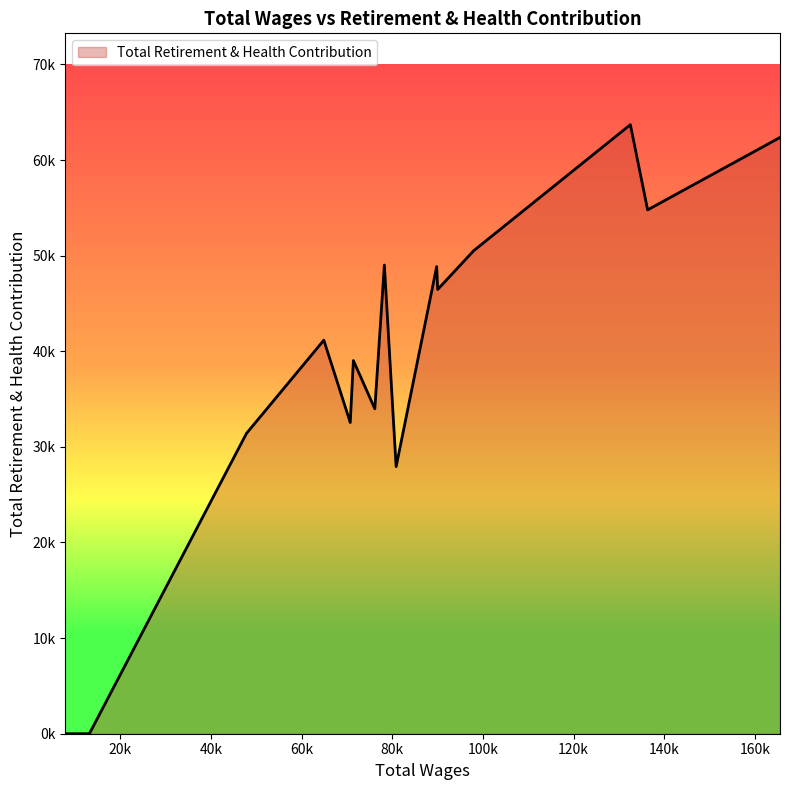

Does the chart have visible grid lines?

No